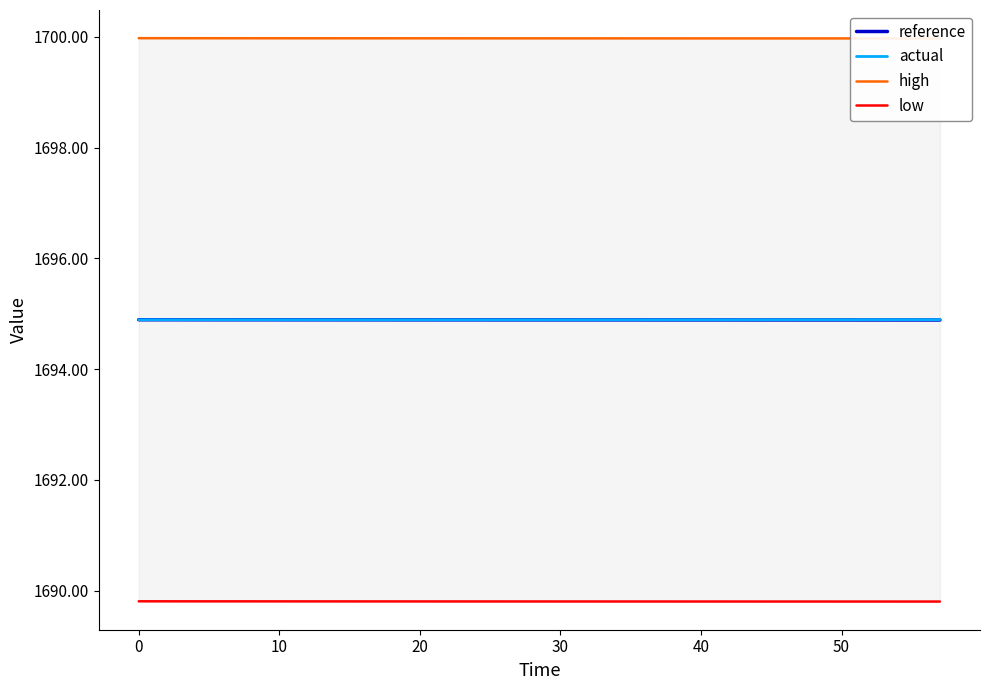

Is it true that reference equals 3021.4 at 30?

False